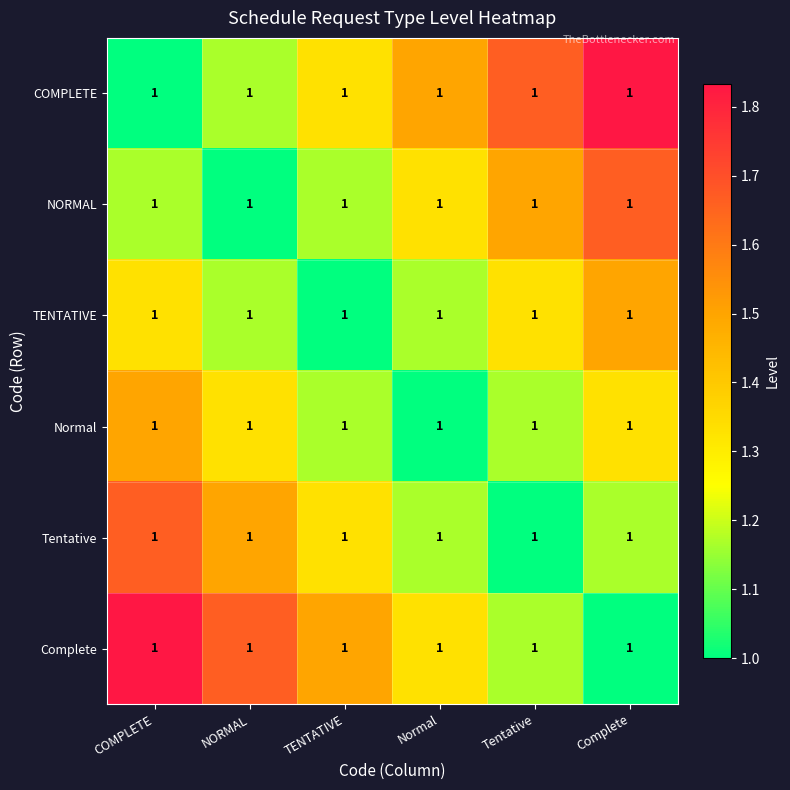

The Complete series shows 1.0 at Complete. True or false?

True